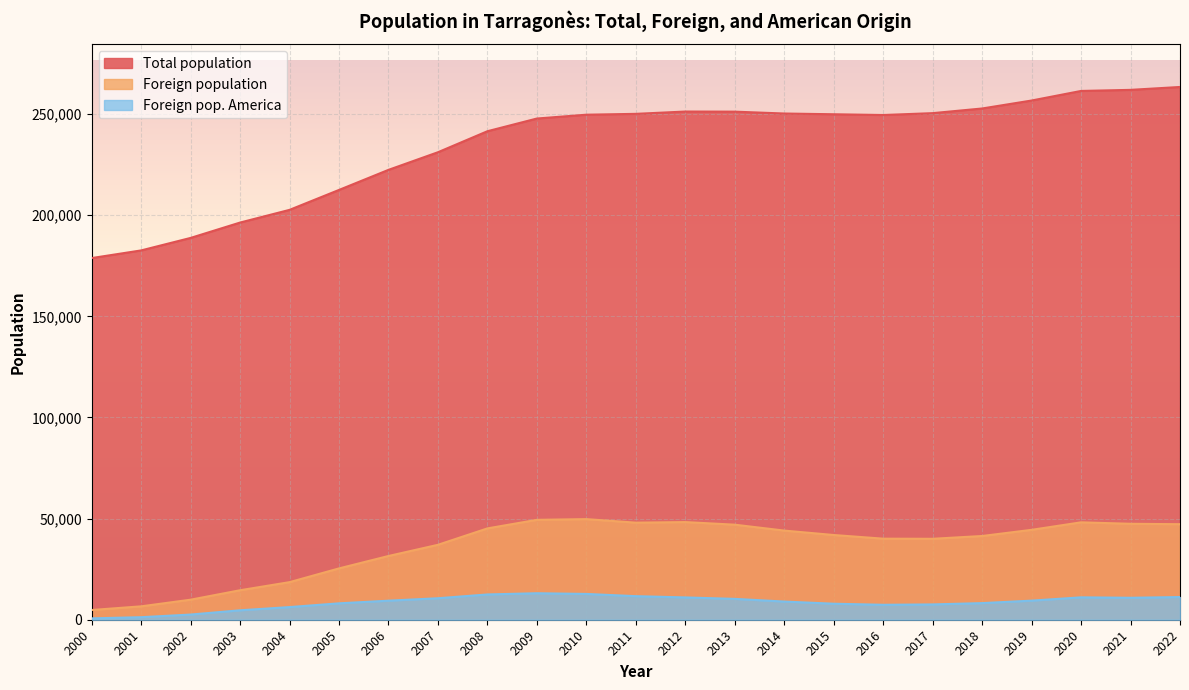

True or false: Foreign population and Total population cross at least once.

False